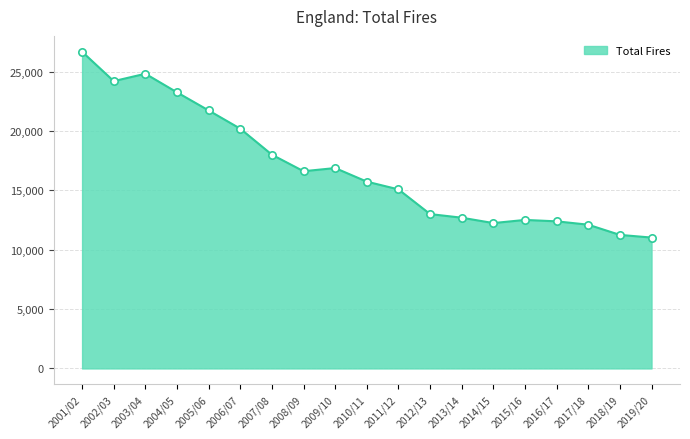

Which has a higher value, 2013/14 or 2011/12?

2011/12